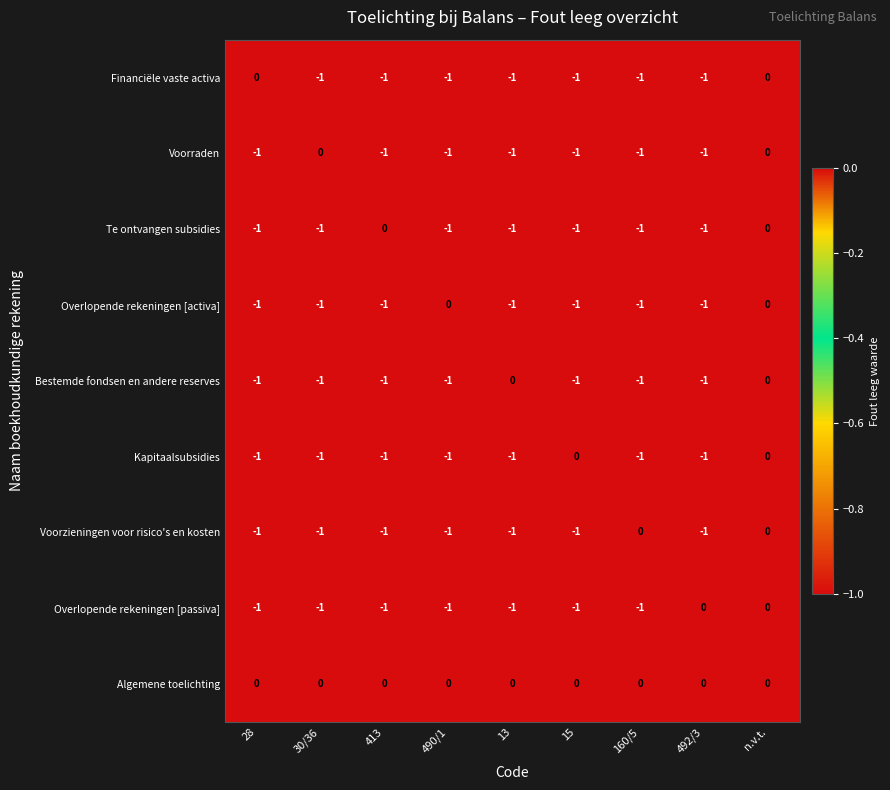

How many distinct data groups are displayed?

9